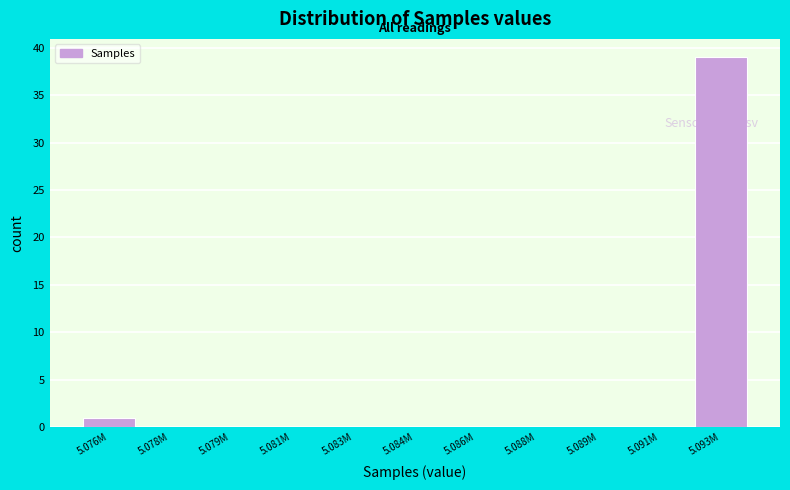

Reading left to right, list all the values displayed in this chart.

5.076M=1	5.078M=0	5.079M=0	5.081M=0	5.083M=0	5.084M=0	5.086M=0	5.088M=0	5.089M=0	5.091M=0	5.093M=39